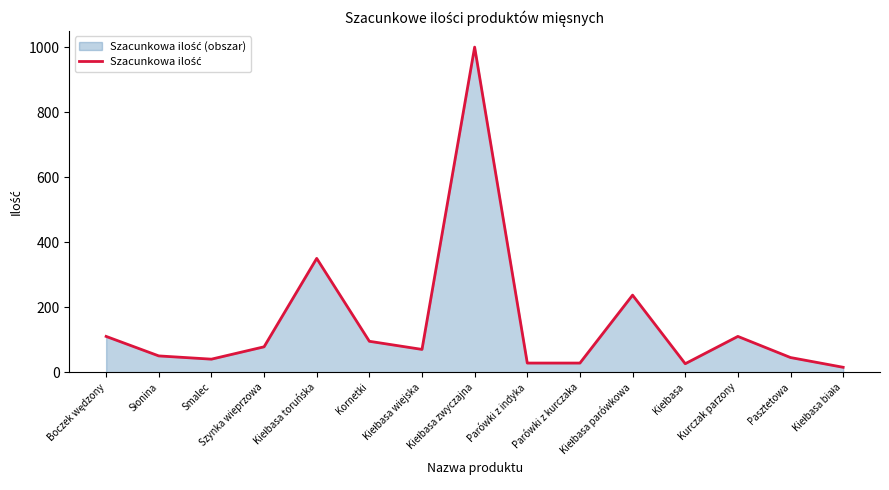

Reading left to right, what are all the values shown in this chart?

Boczek wędzony=110	Słonina=50	Smalec=40	Szynka wieprzowa=78	Kiełbasa toruńska=350	Kornetki=95	Kiełbasa wiejska=70	Kiełbasa zwyczajna=1000	Parówki z indyka=28	Parówki z kurczaka=28	Kiełbasa parówkowa=237	Kiełbasa=26	Kurczak parzony=110	Pasztetowa=45	Kiełbasa biała=15